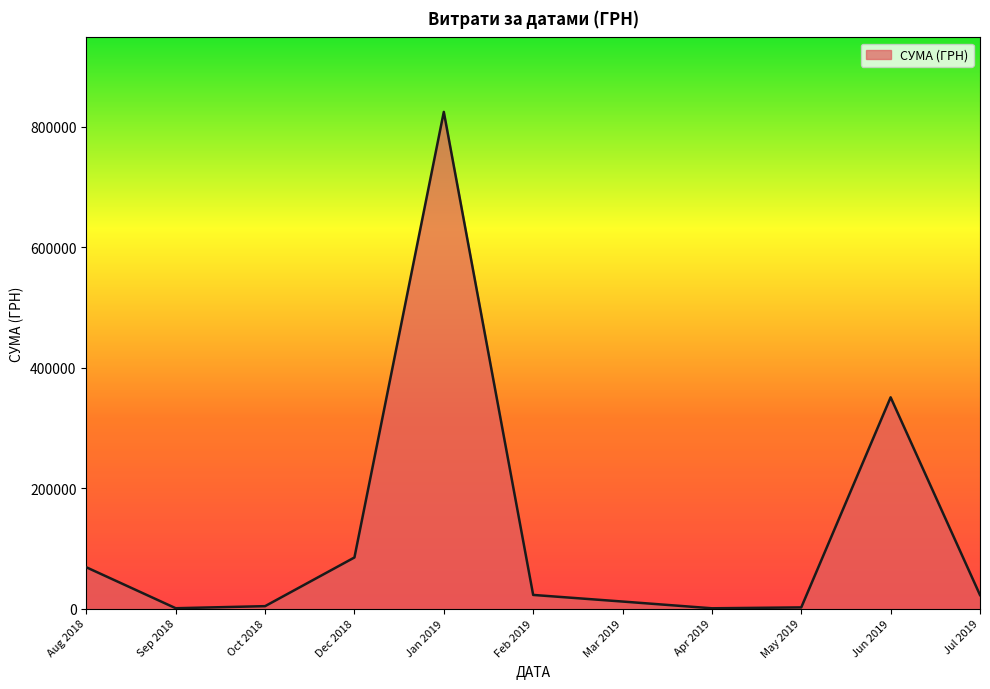

Which label corresponds to the largest value in the chart?

Jan 2019